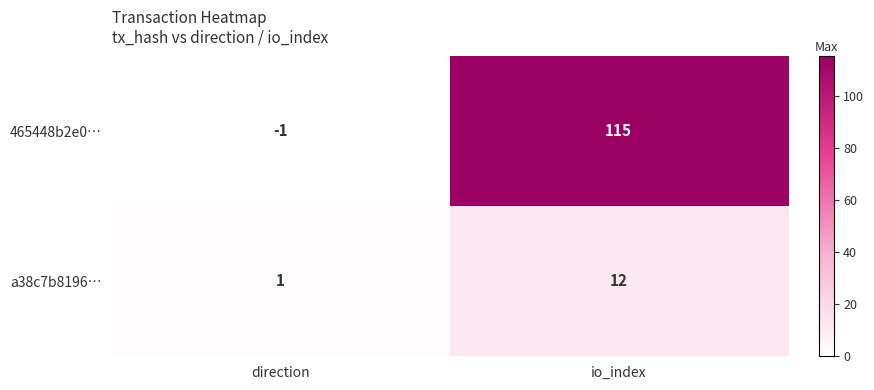

List the series in order of their peak value, highest first.

465448b2e0…, a38c7b8196…